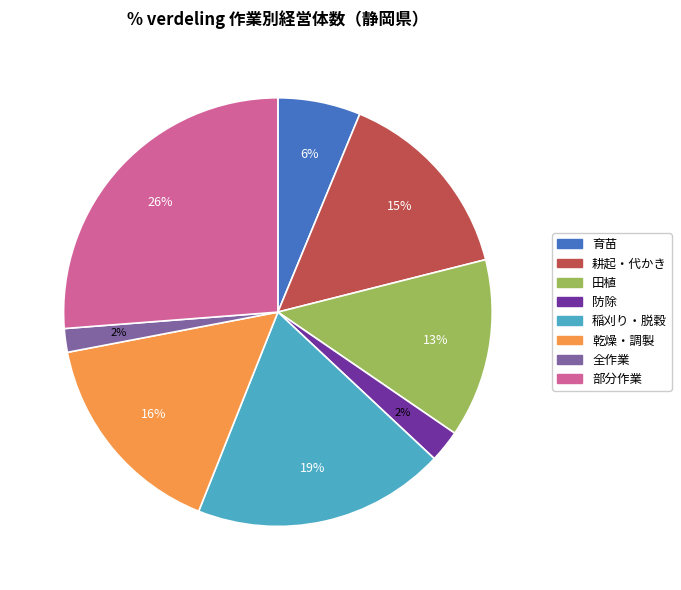

True or false: 稲刈り・脱穀 accounts for 19% of the total.

True